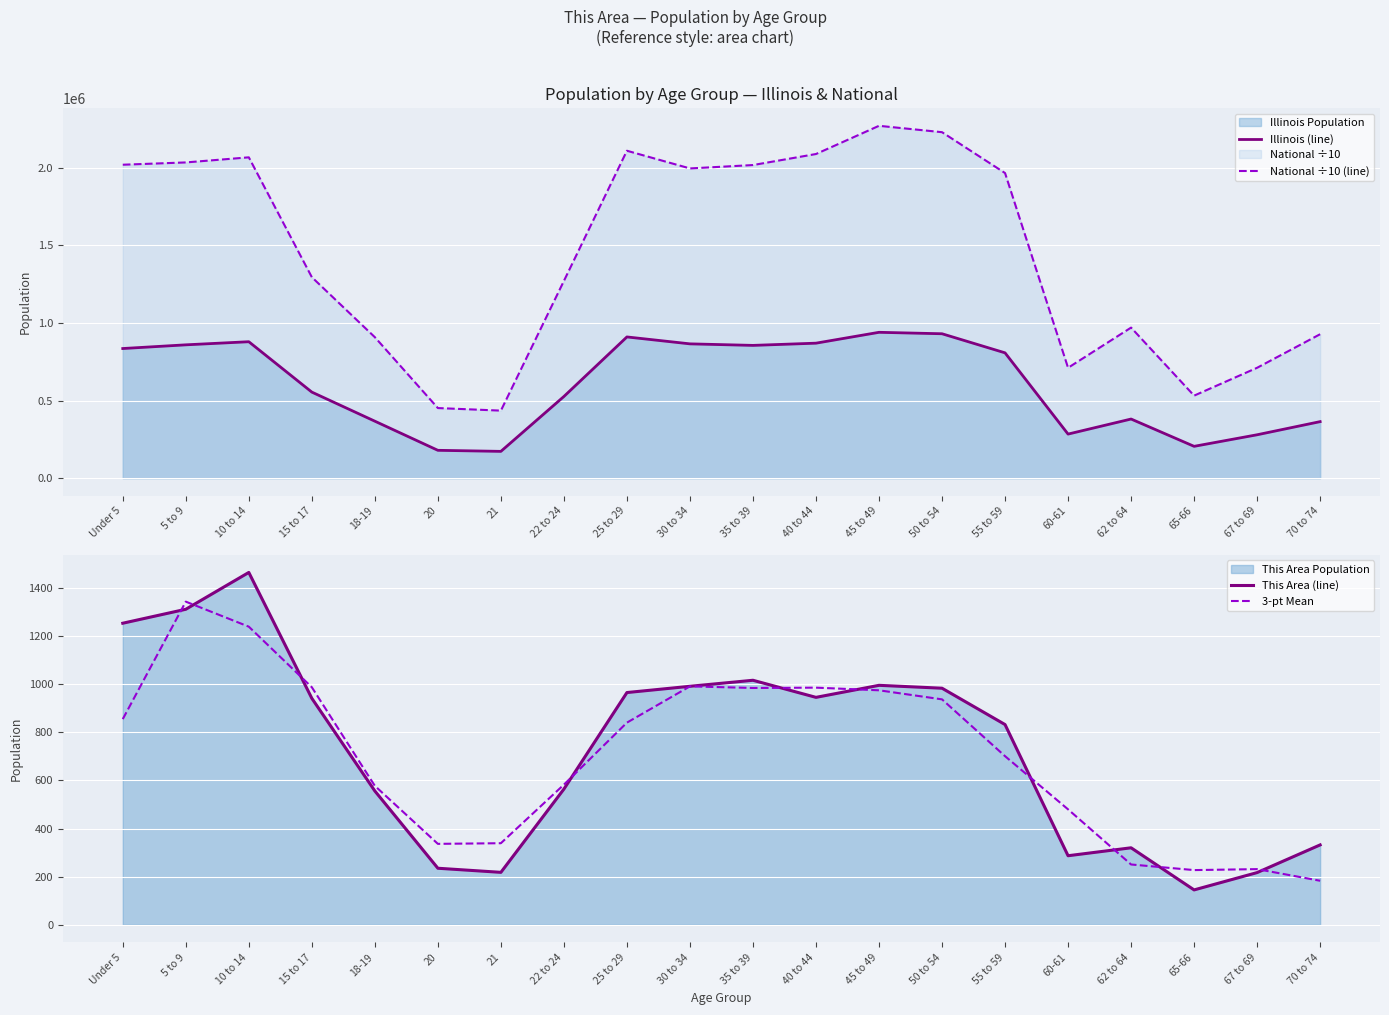

What is the average value of the National ÷10 (line) series?

1450954.9